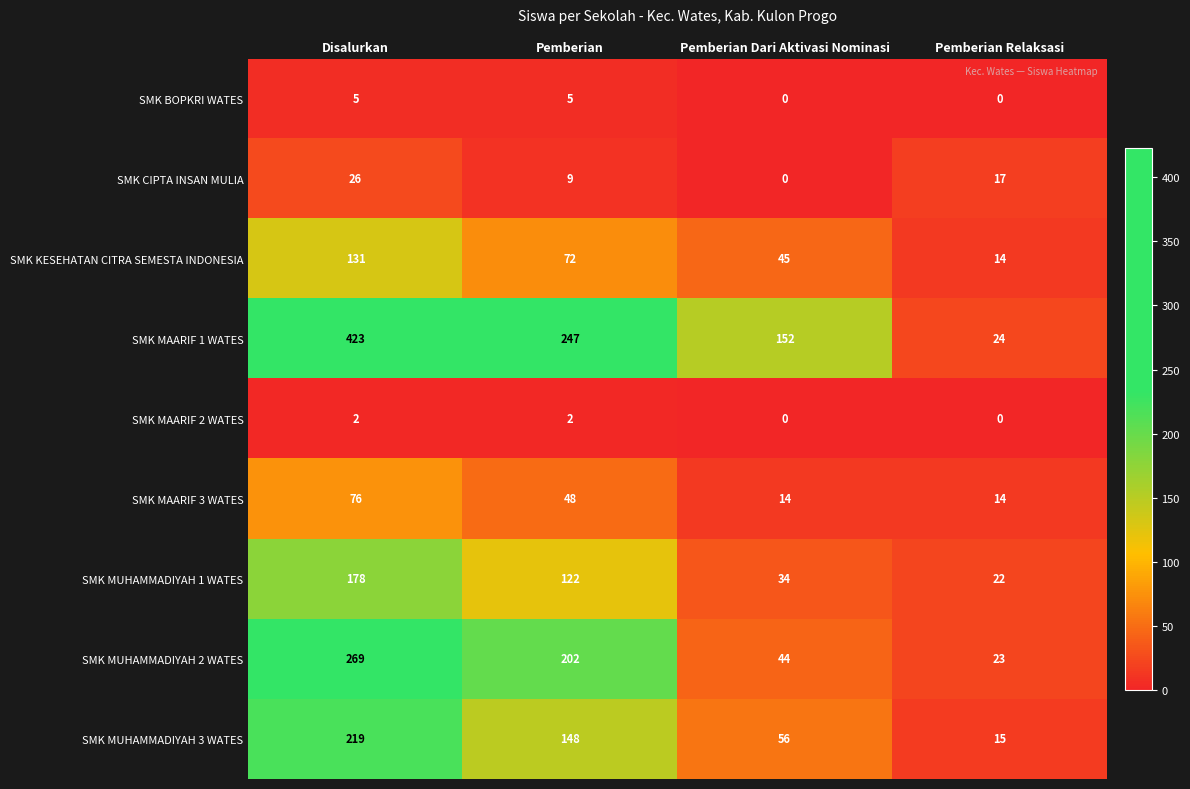

List the series in order of their peak value, lowest first.

SMK MAARIF 2 WATES, SMK BOPKRI WATES, SMK CIPTA INSAN MULIA, SMK MAARIF 3 WATES, SMK KESEHATAN CITRA SEMESTA INDONESIA, SMK MUHAMMADIYAH 1 WATES, SMK MUHAMMADIYAH 3 WATES, SMK MUHAMMADIYAH 2 WATES, SMK MAARIF 1 WATES